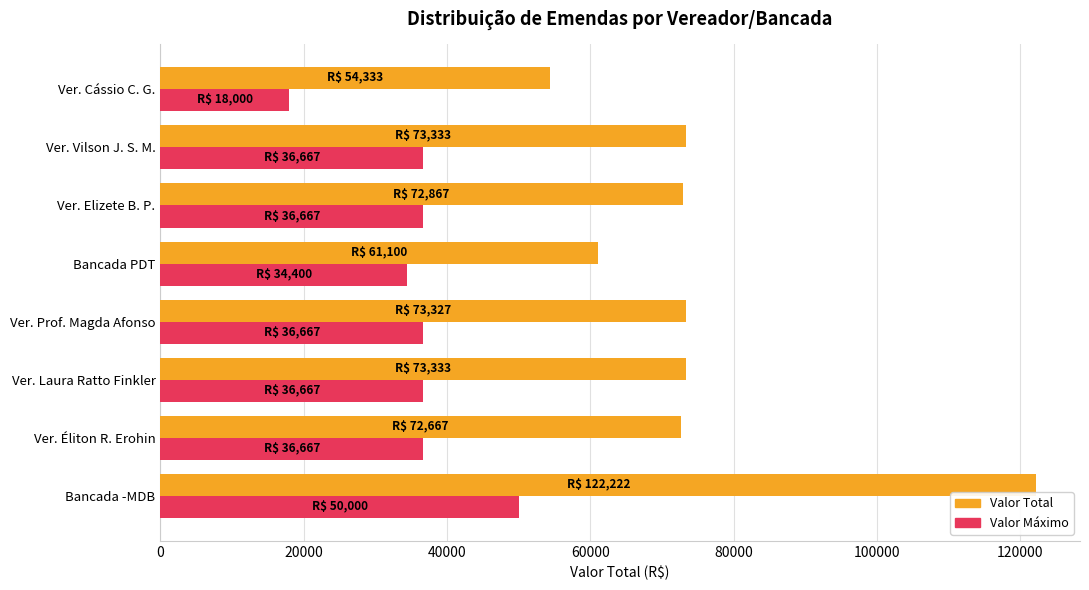

How many categories are shown in the chart?

8